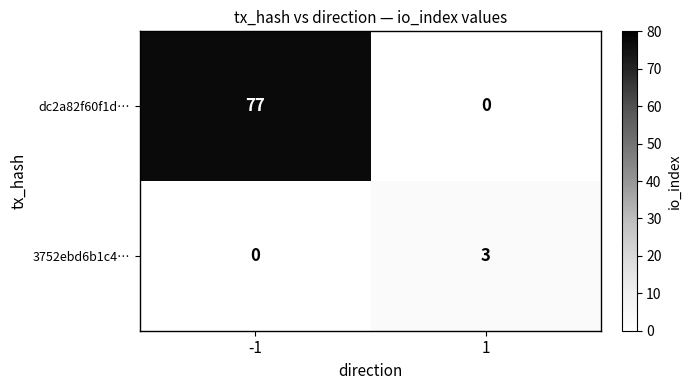

What is the highest value of the 3752ebd6b1c4… series?

3